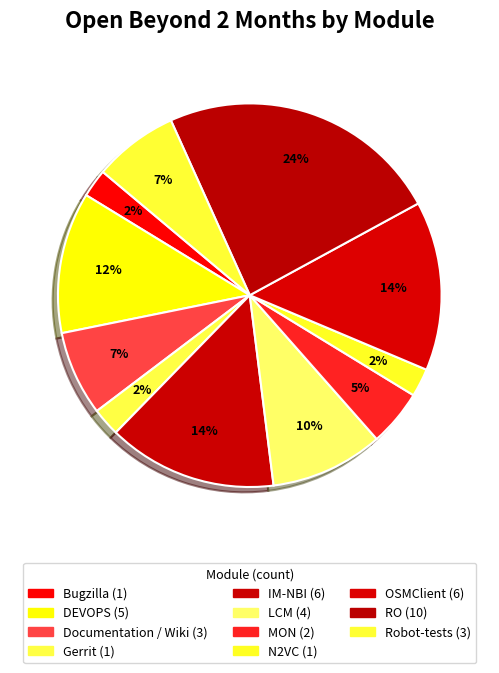

Count the number of slices in the pie.

11